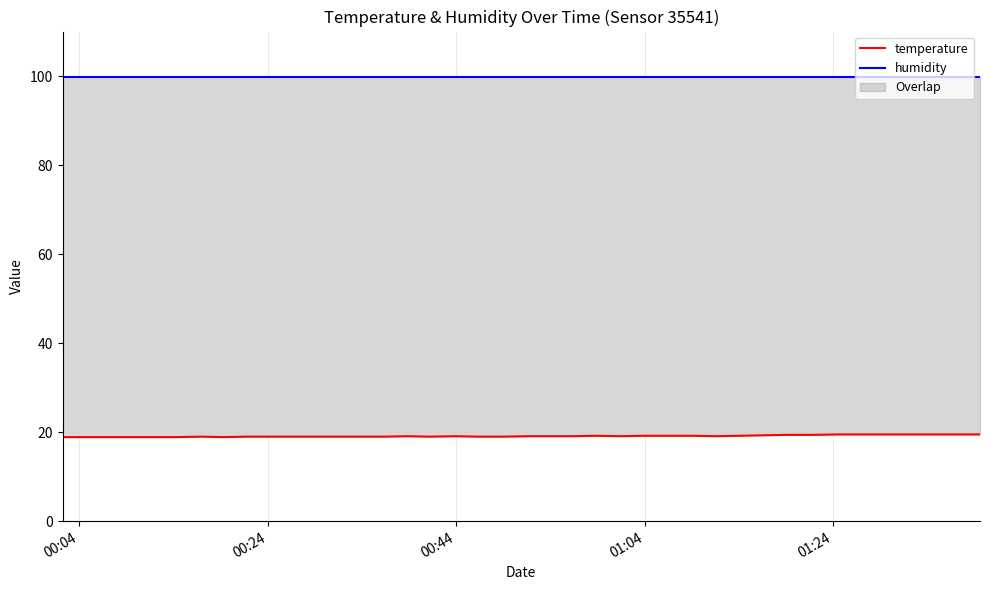

What is the maximum value for temperature?

19.5